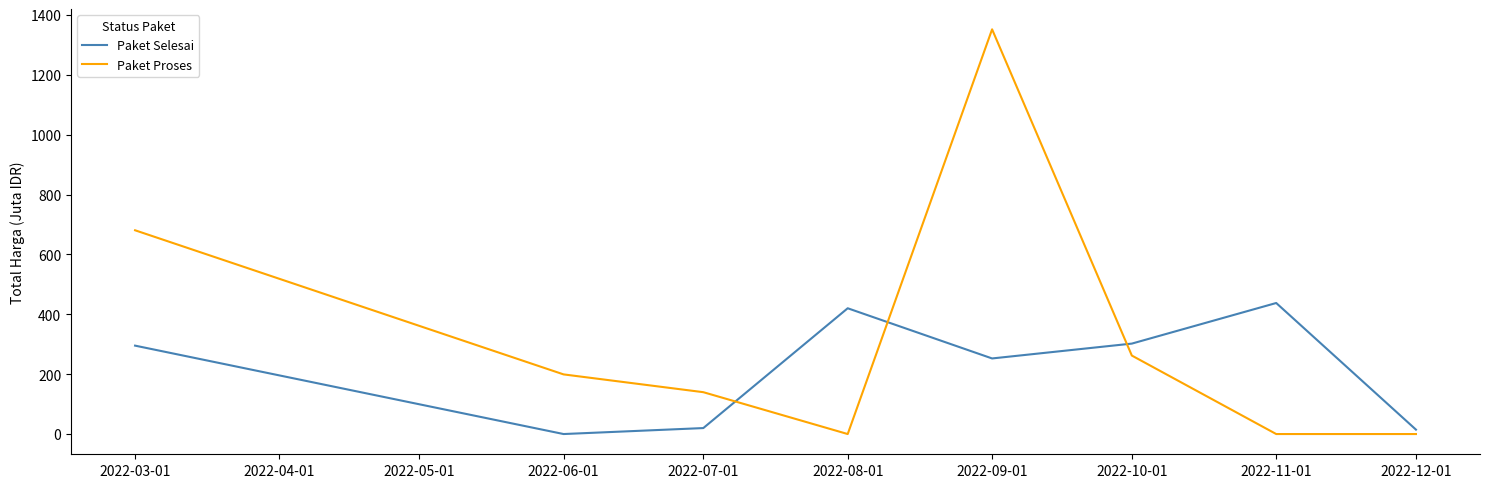

What is the average value of the Paket Selesai series?

217.8